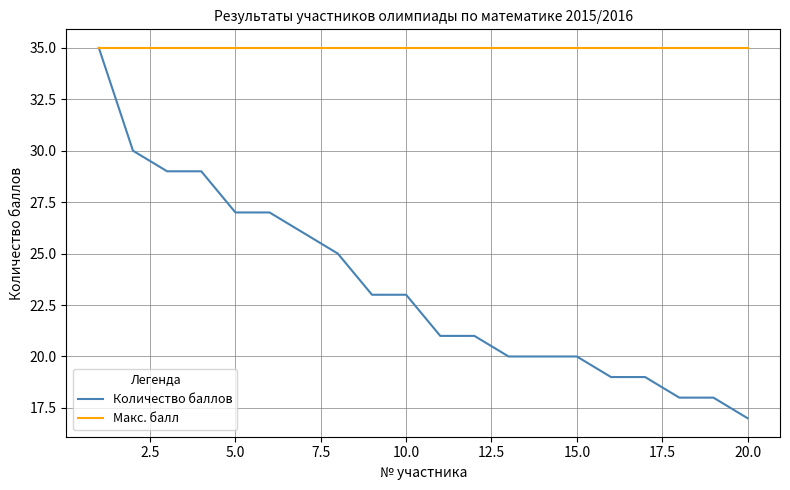

Count the number of data series in this chart.

2